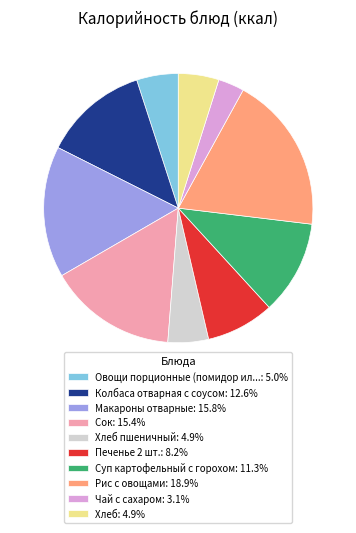

How many slices are in this pie chart?

10